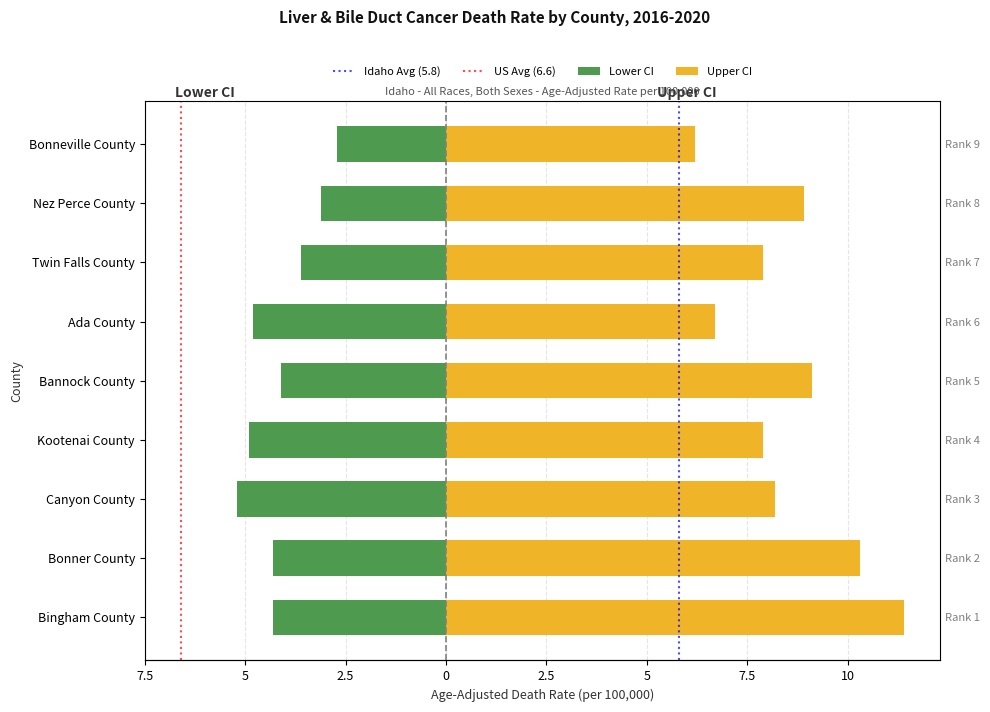

Which category has the lowest value across all series?

Canyon County